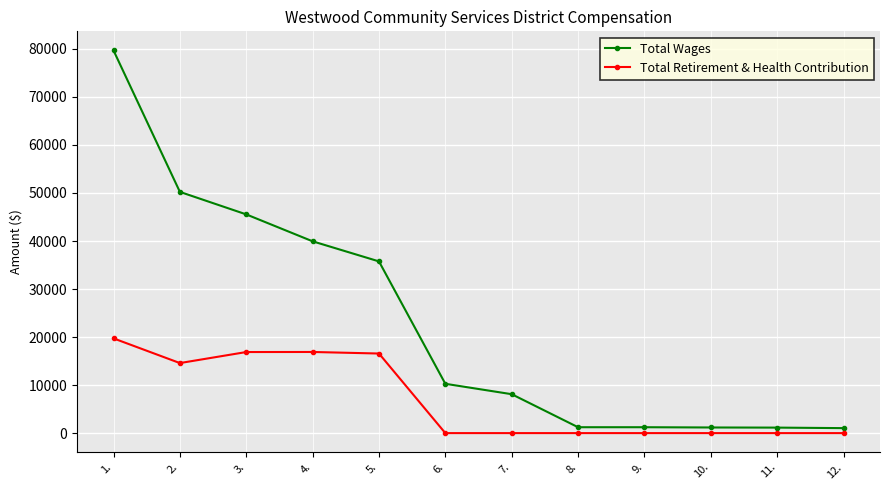

At which category does Total Retirement & Health Contribution reach its first local valley?

2.